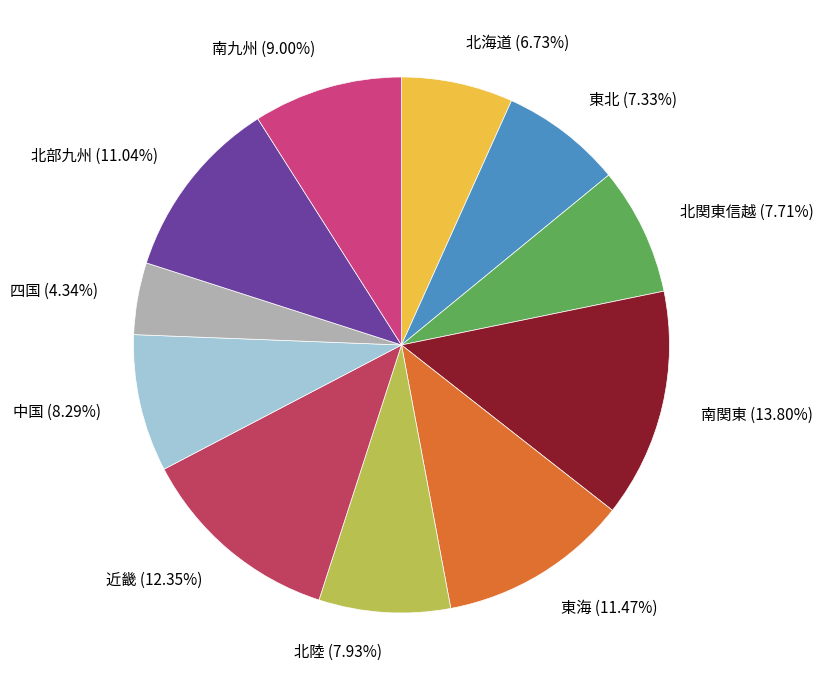

Is it true that 北海道 is 7% of the pie?

True